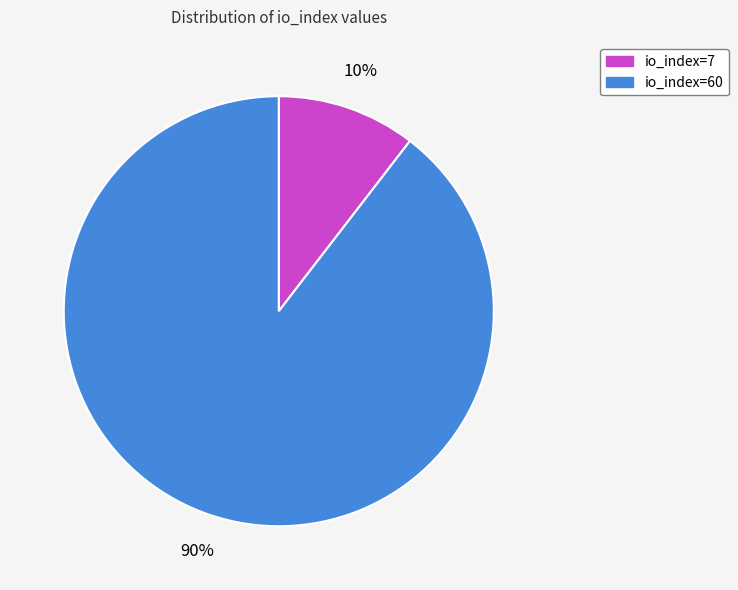

Do io_index=60 and io_index=7 together represent more than half of the pie?

Yes